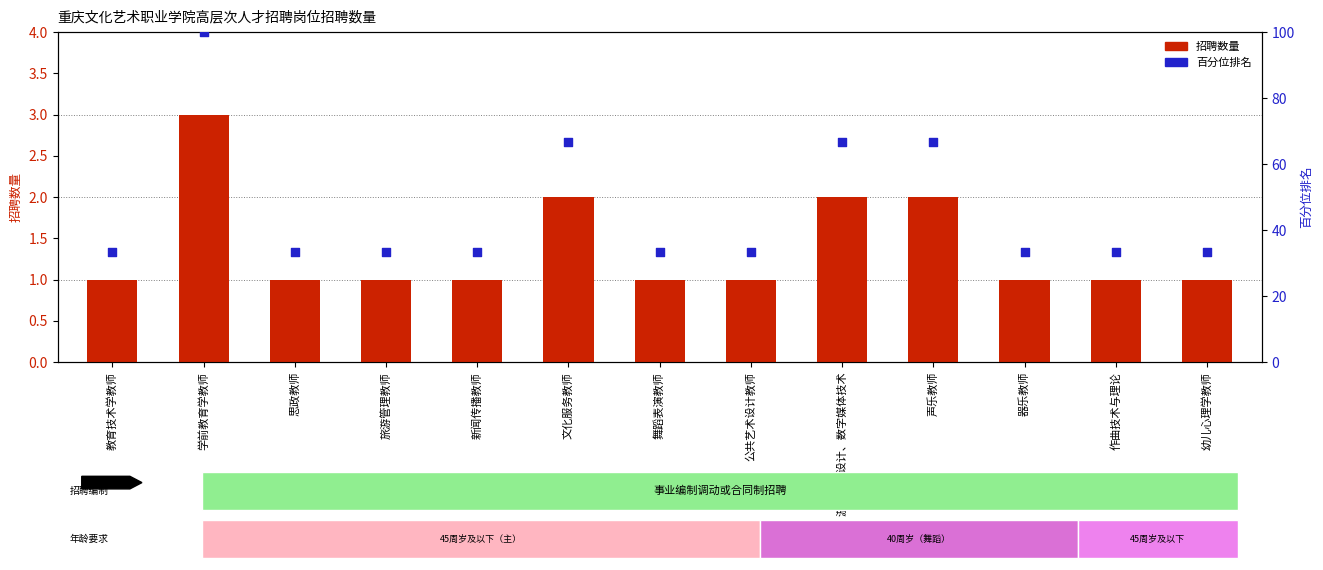

At how many categories does at least one series exceed 91?

1